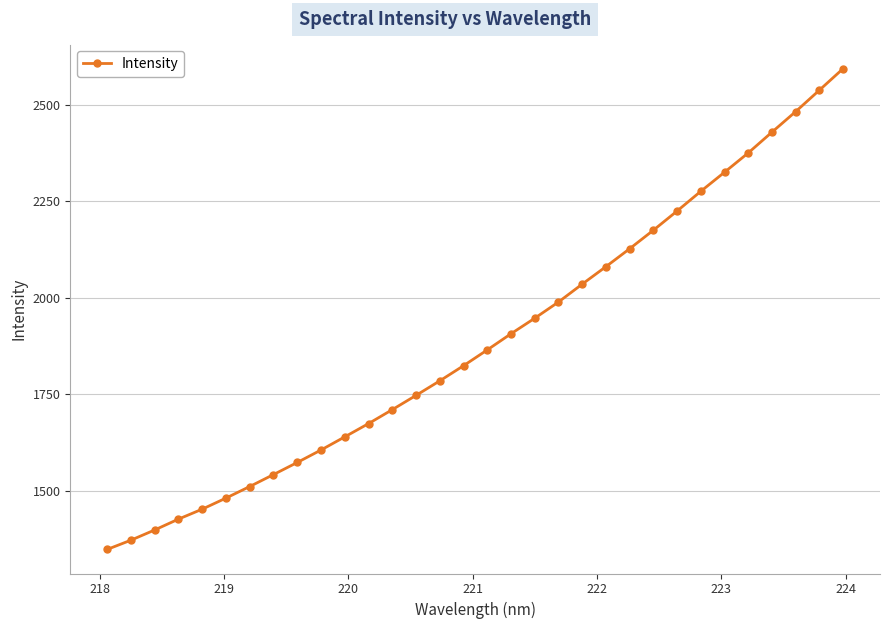

How many series are shown in this chart?

1